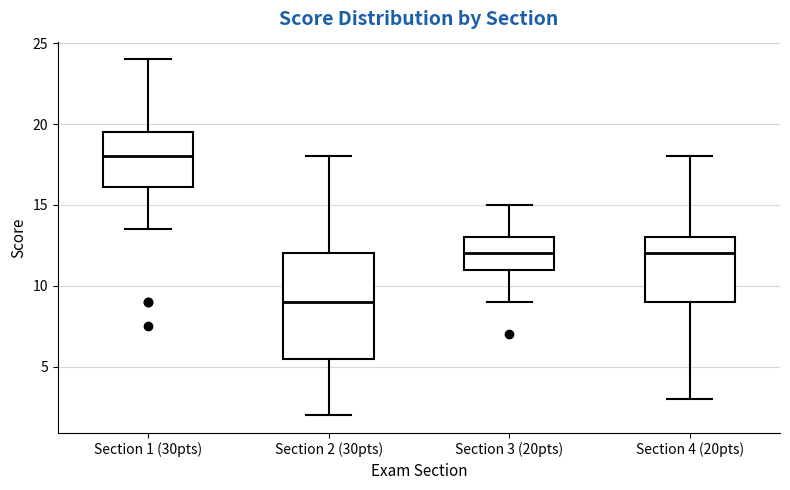

Comparing the boxes themselves (not the whiskers), which one is the tallest?

Section 2 (30pts)